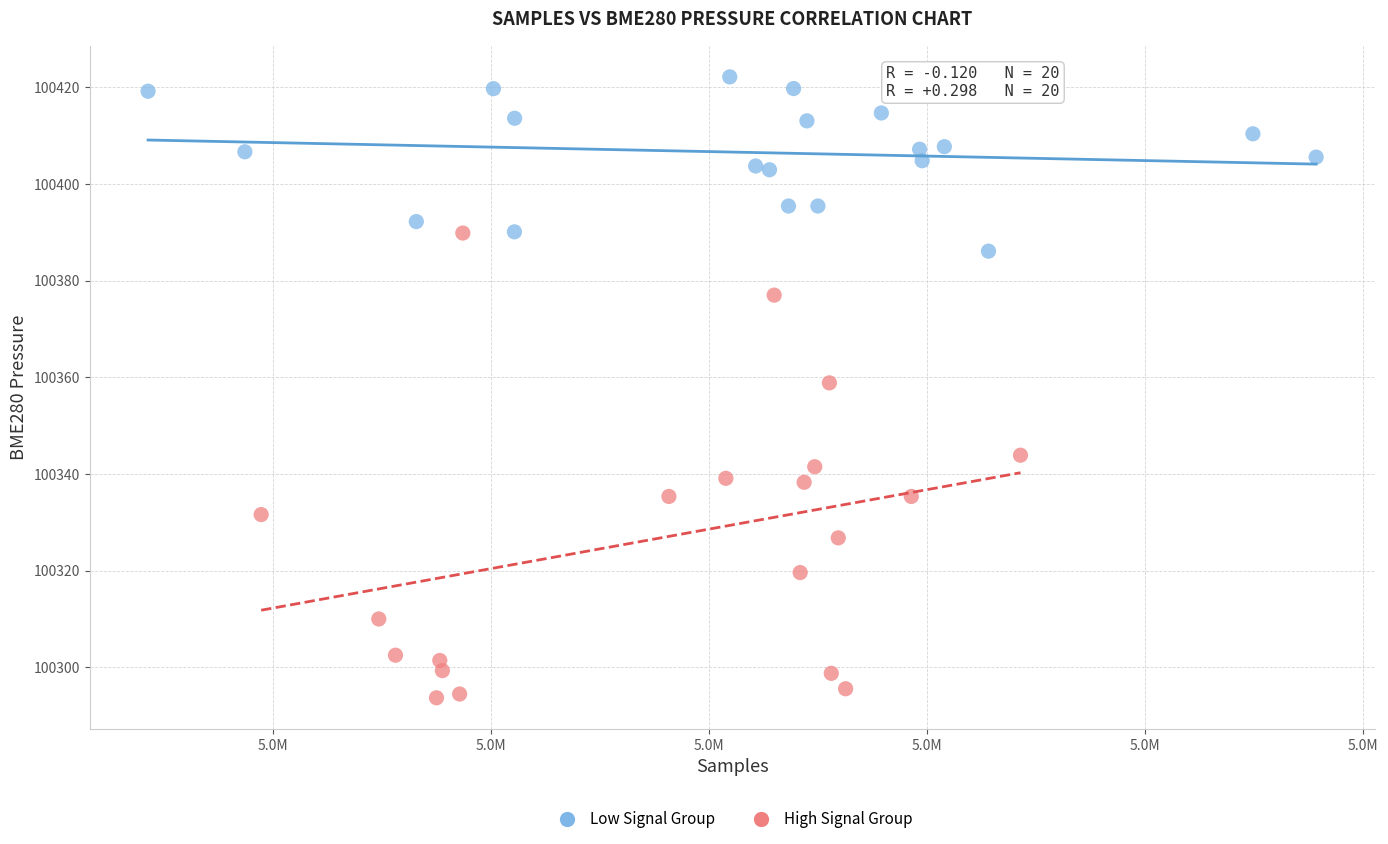

Which series has the largest Y range (max minus min)?

High Signal Group